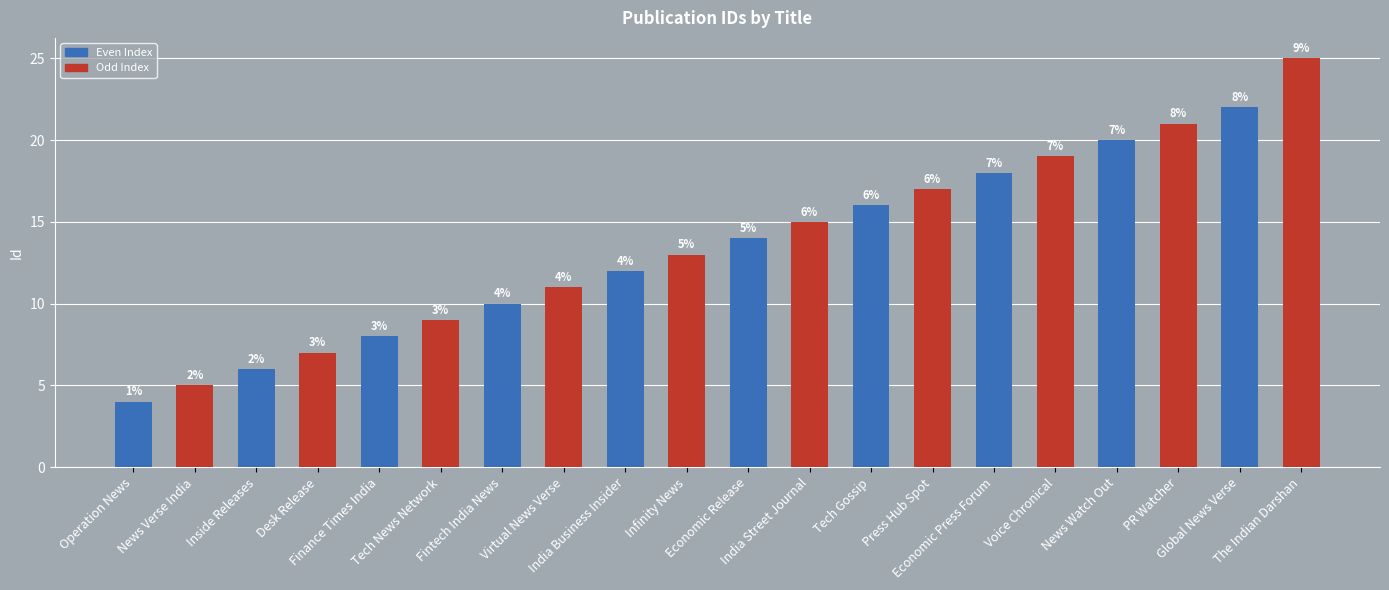

How many series are shown in this chart?

1